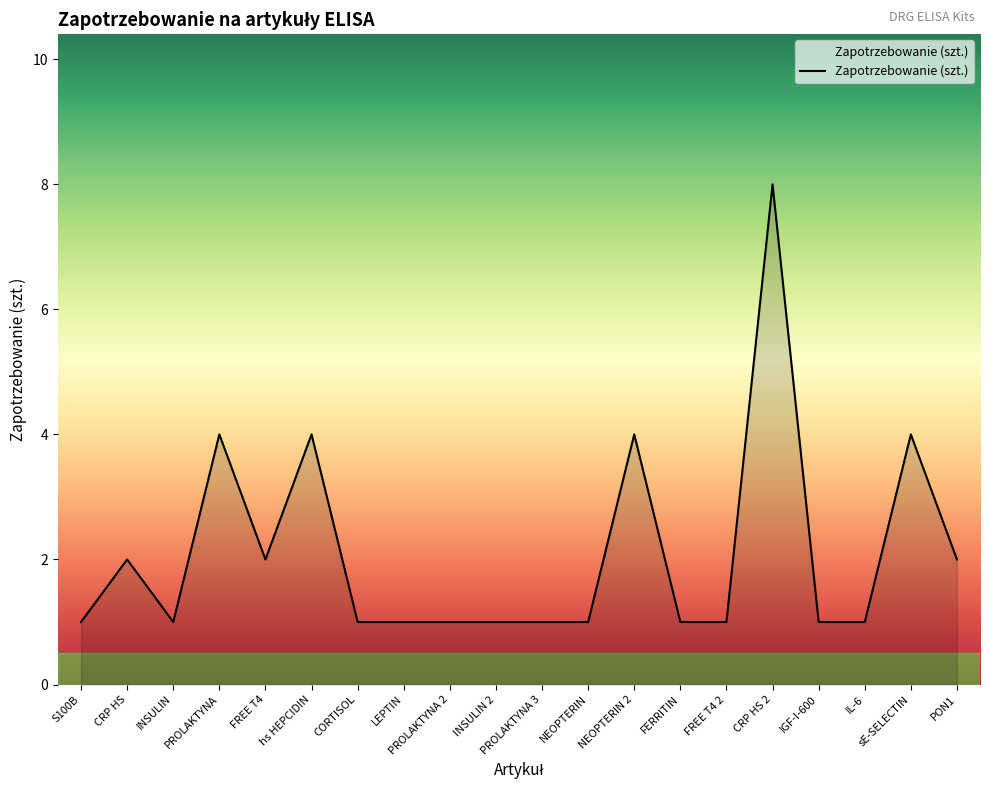

Reading left to right, extract all data points from this chart.

S100B=1	CRP HS=2	INSULIN=1	PROLAKTYNA=4	FREE T4=2	hs HEPCIDIN=4	CORTISOL=1	LEPTIN=1	PROLAKTYNA 2=1	INSULIN 2=1	PROLAKTYNA 3=1	NEOPTERIN=1	NEOPTERIN 2=4	FERRITIN=1	FREE T4 2=1	CRP HS 2=8	IGF-I-600=1	IL-6=1	sE-SELECTIN=4	PON1=2